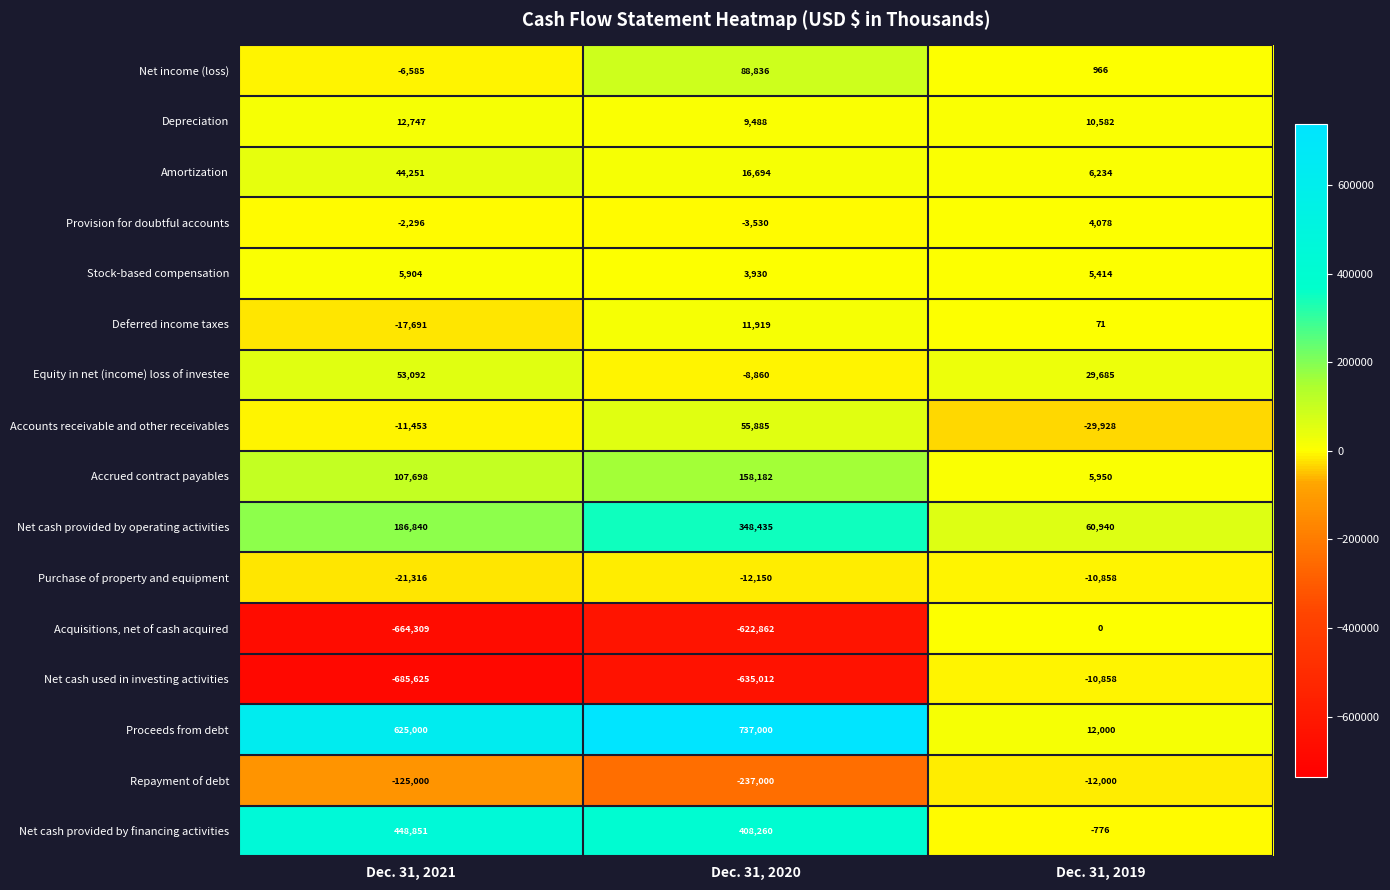

What is the total value across all series at Dec. 31, 2021?

-49892